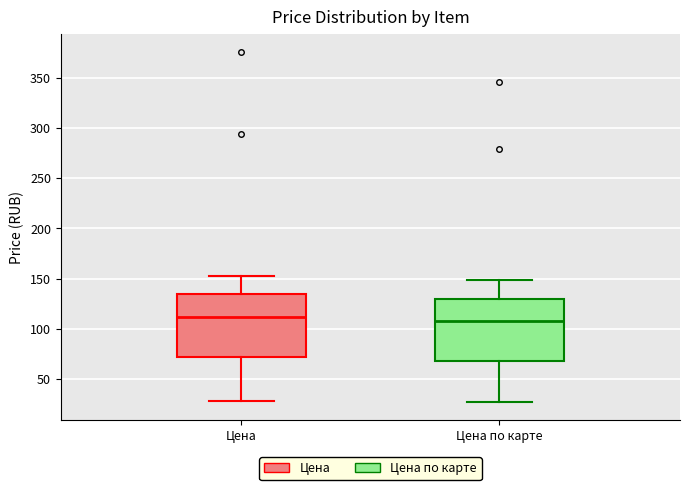

Reading left to right, read every box against the y-axis: the position of its median line, the range the box covers, and the ends of its whiskers. The values are not printed on the chart, so give them approximately, as read against the axis.

Цена: median 110, box 70 to 135, whiskers 30 to 155
Цена по карте: median 110, box 70 to 130, whiskers 25 to 150